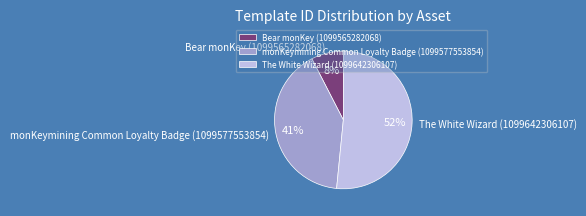

How many slices are in this pie chart?

3